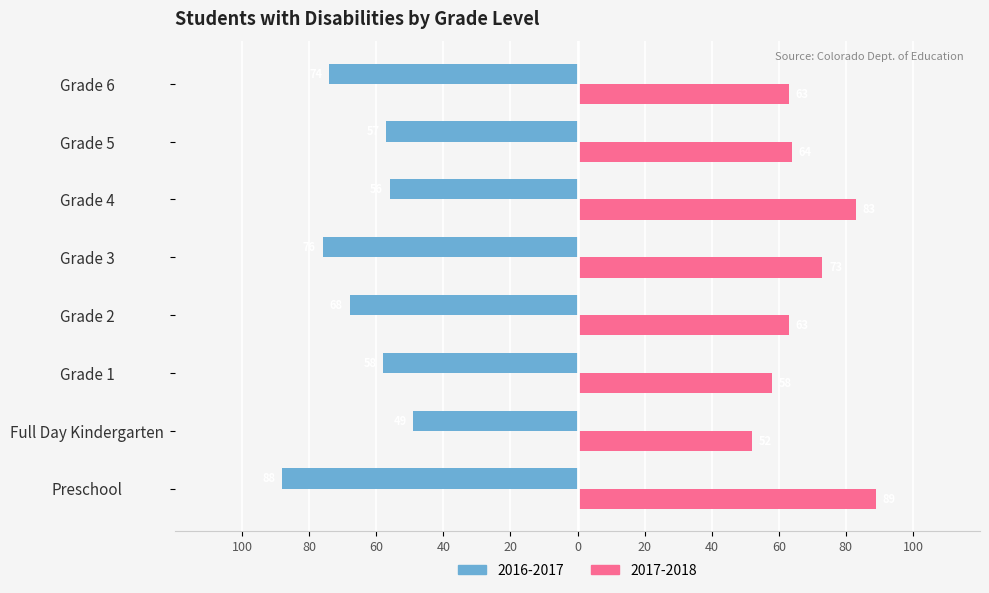

What are all the series names shown in the legend?

2016-2017, 2017-2018